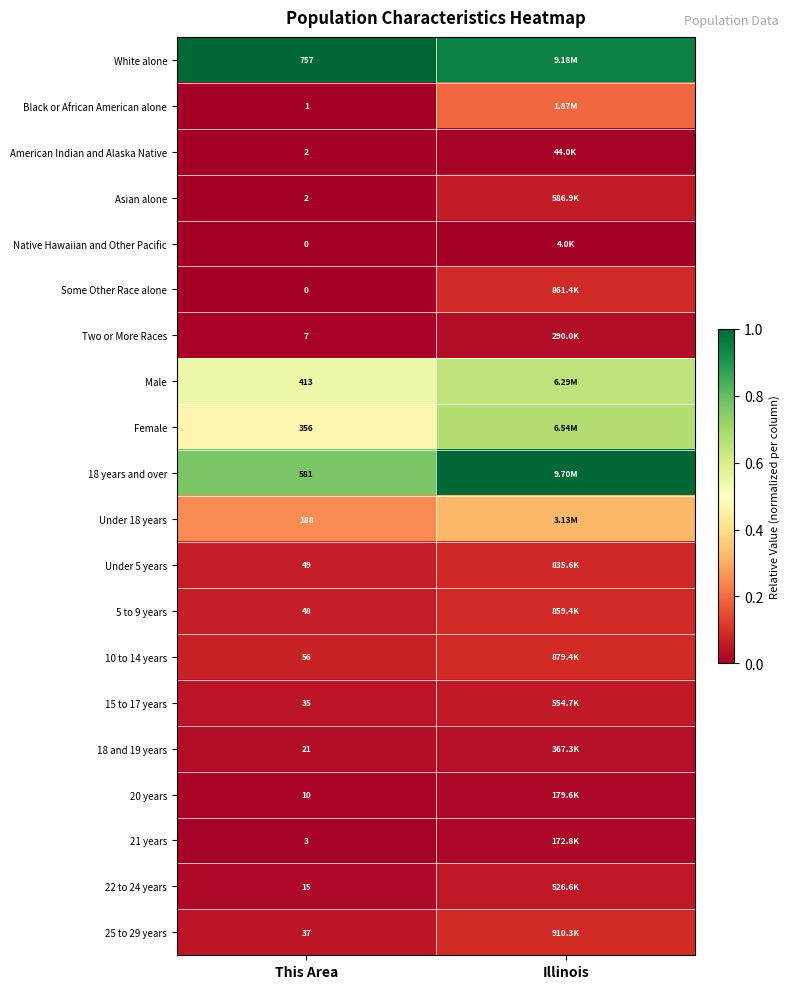

True or false: Male has a value of 0.4 at This Area.

False